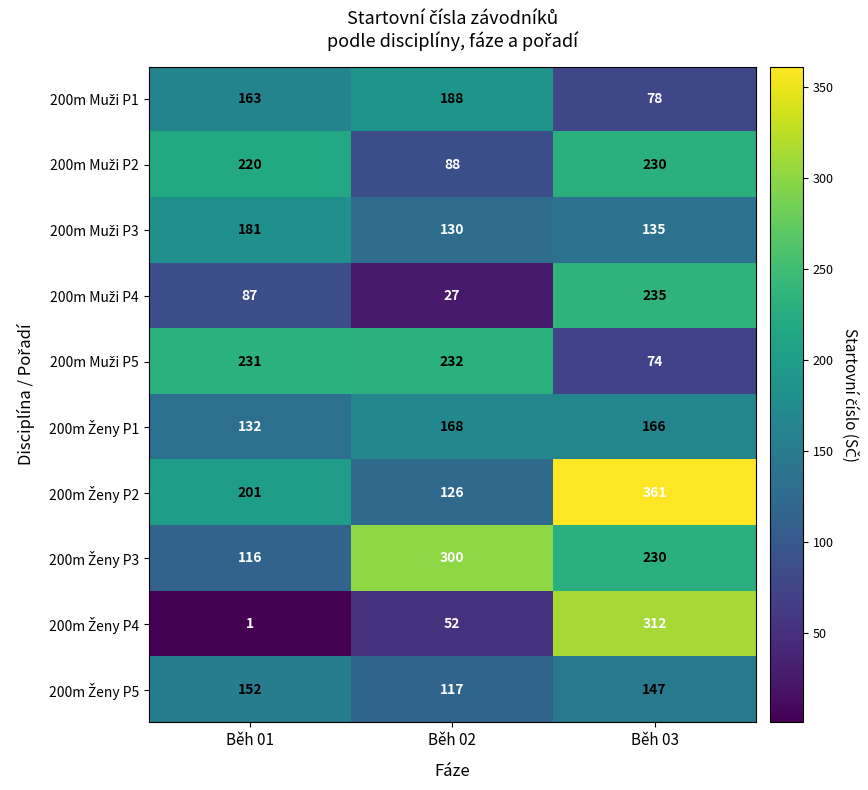

At how many categories does at least one series exceed 59?

3